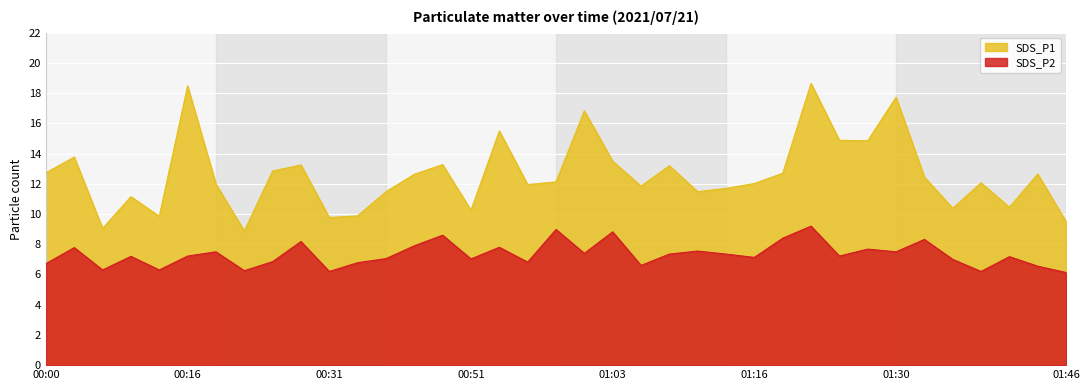

True or false: SDS_P2 has a value of 7.9 at 00:46.

True